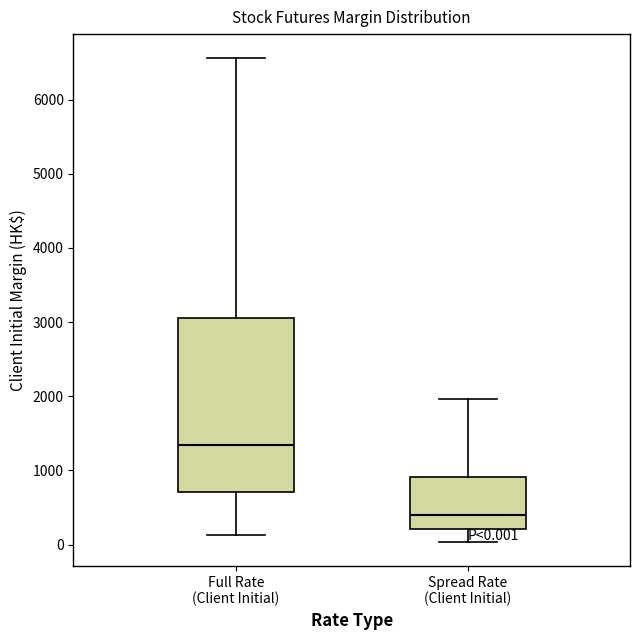

Which box's median line is the lowest?

Spread Rate (Client Initial)